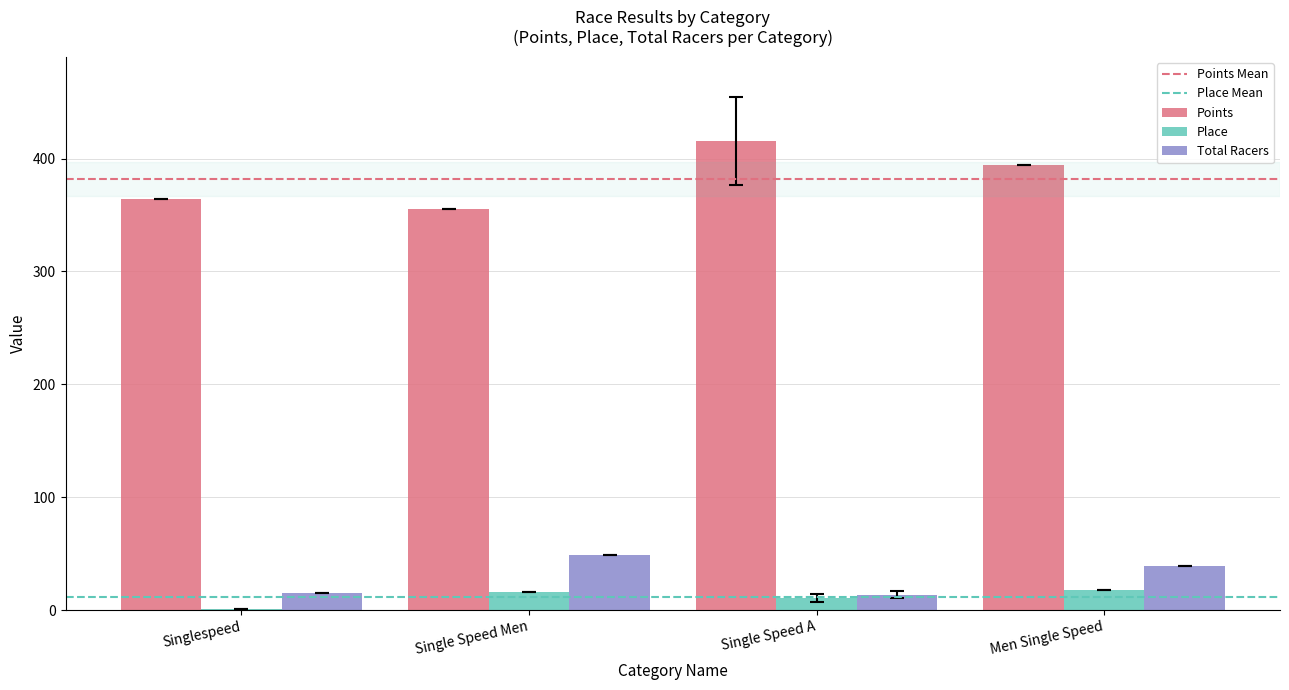

Which series has the largest total across all categories?

Points